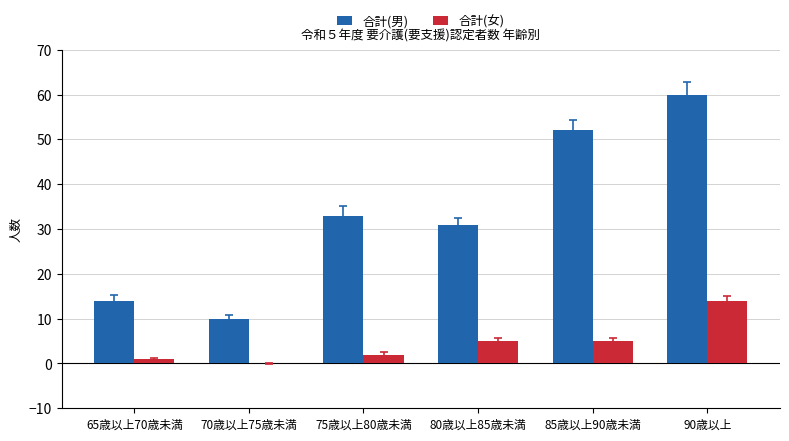

What is the total value across all series at 70歳以上75歳未満?

10